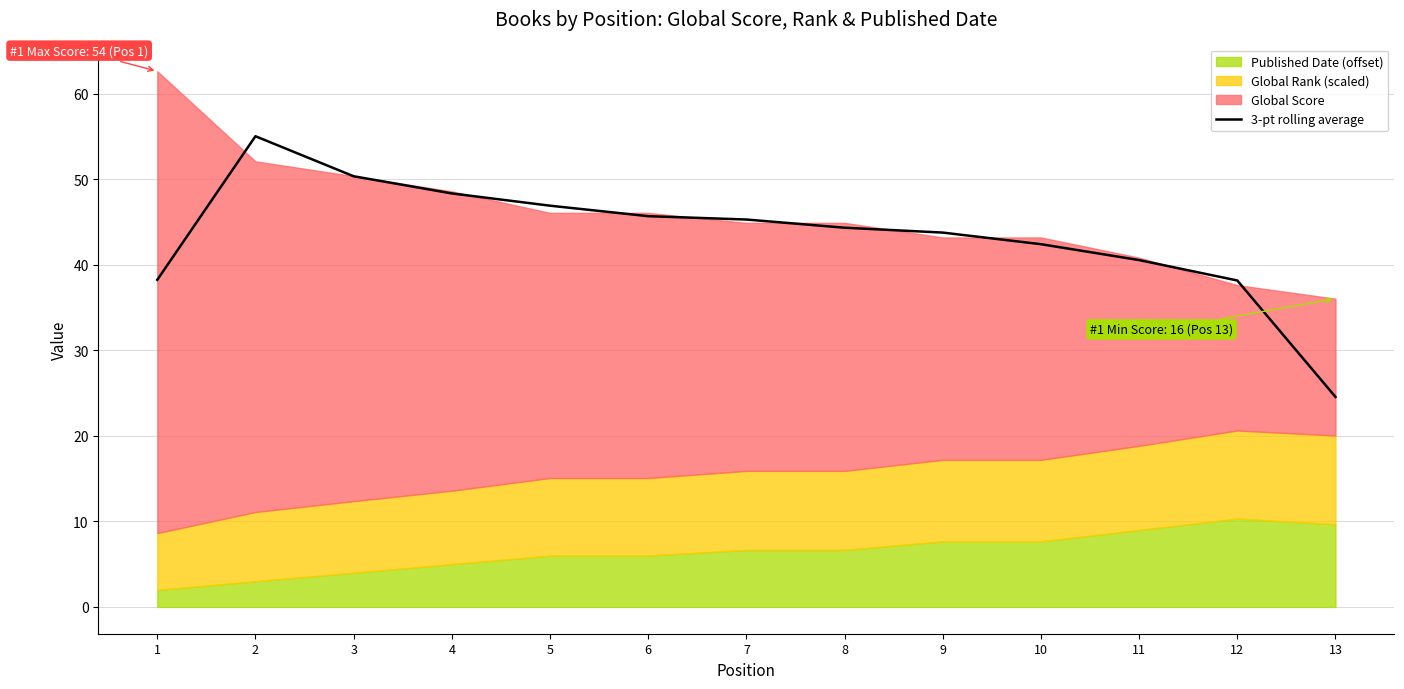

True or false: 3-pt rolling average has a value of 10.4 at 5.

False